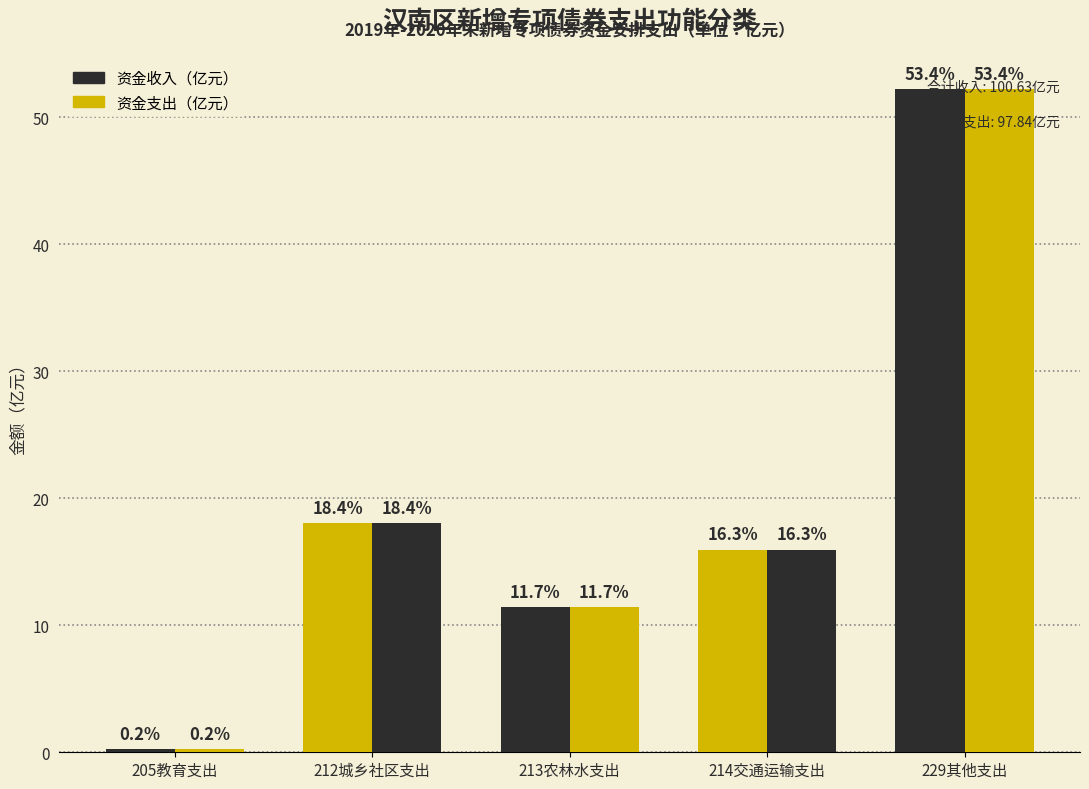

How many bars are there in each group?

2